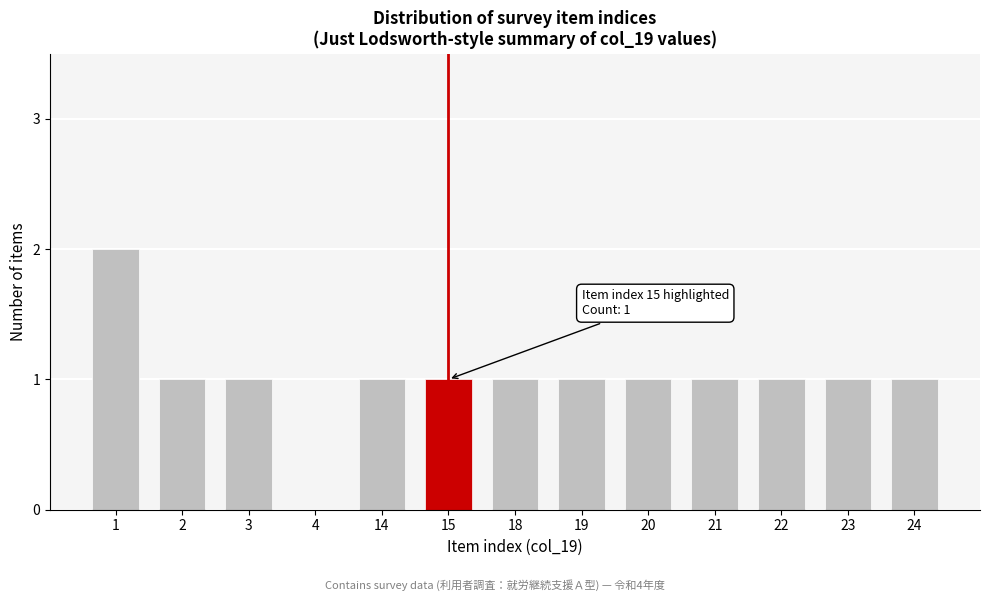

Reading right to left, transcribe all the data shown in this chart.

24=1	23=1	22=1	21=1	20=1	19=1	18=1	15=1	14=1	4=0	3=1	2=1	1=2